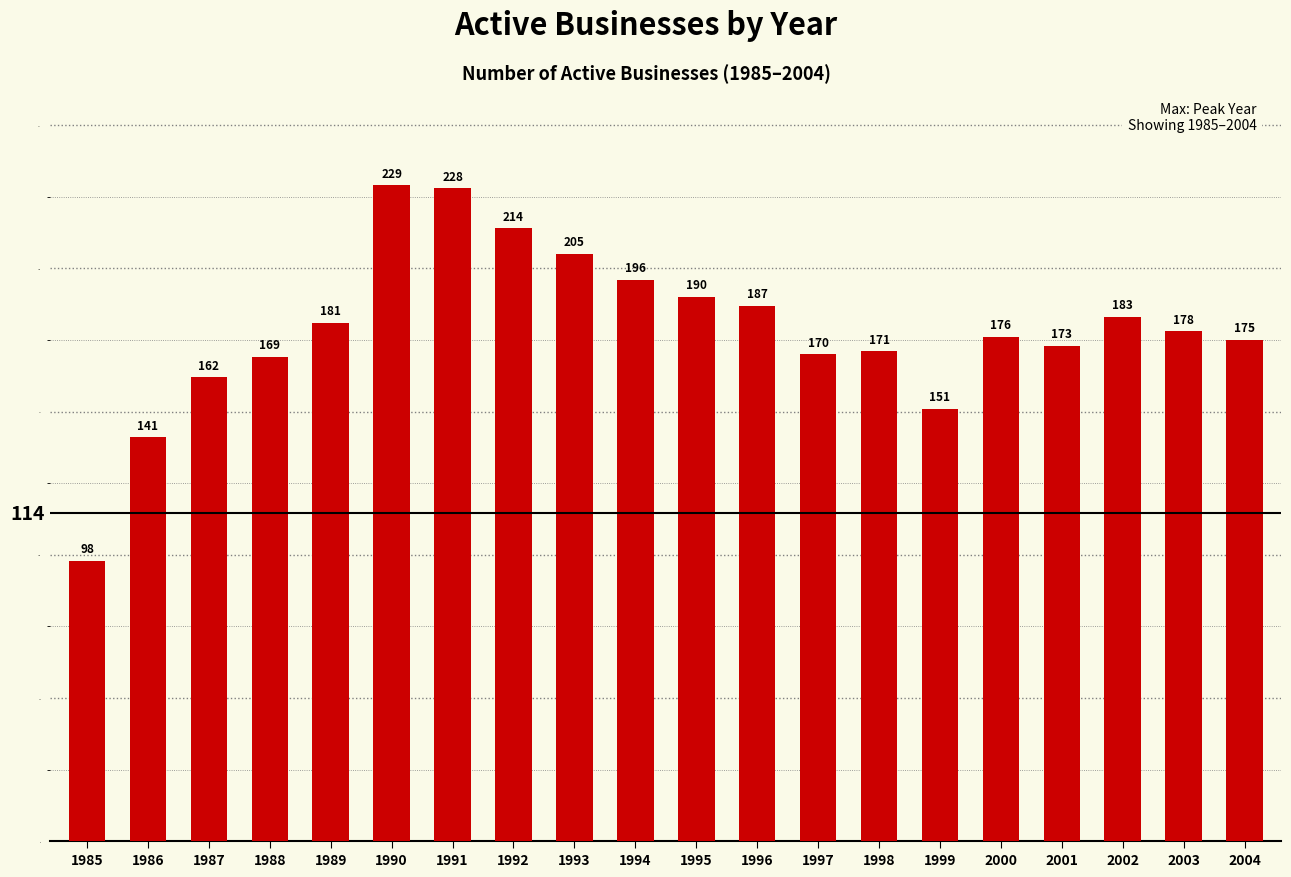

Rank the categories by value from lowest to highest.

1985, 1986, 1999, 1987, 1988, 1997, 1998, 2001, 2004, 2000, 2003, 1989, 2002, 1996, 1995, 1994, 1993, 1992, 1991, 1990